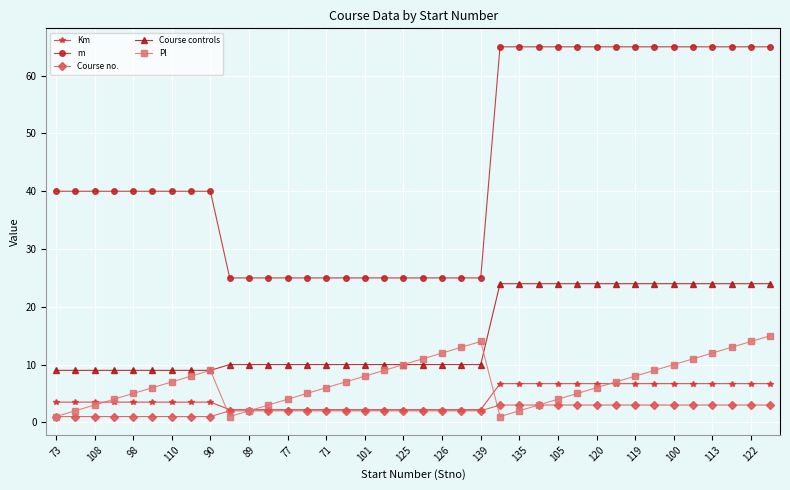

What is the sum of all Course no. values?

82.0